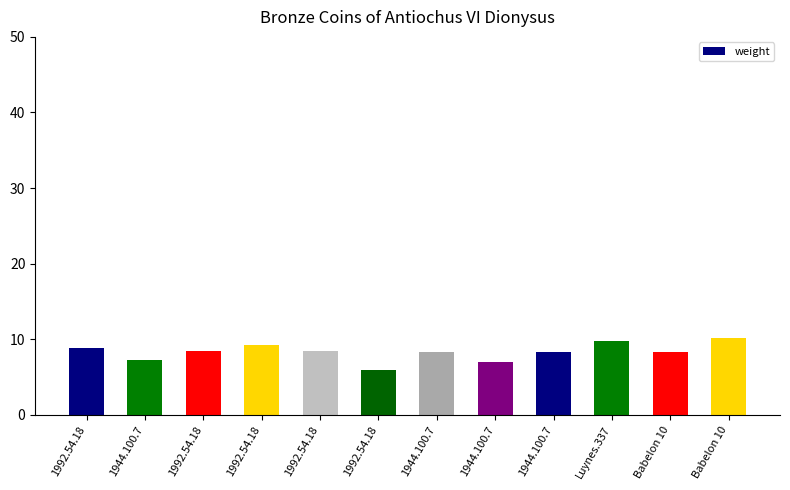

Are the bars horizontal?

No